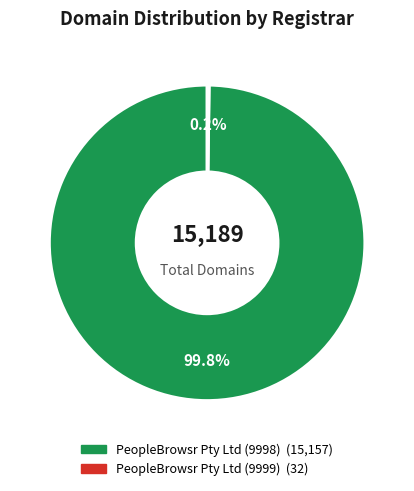

Which category accounts for the majority?

PeopleBrowsr Pty Ltd (9998)